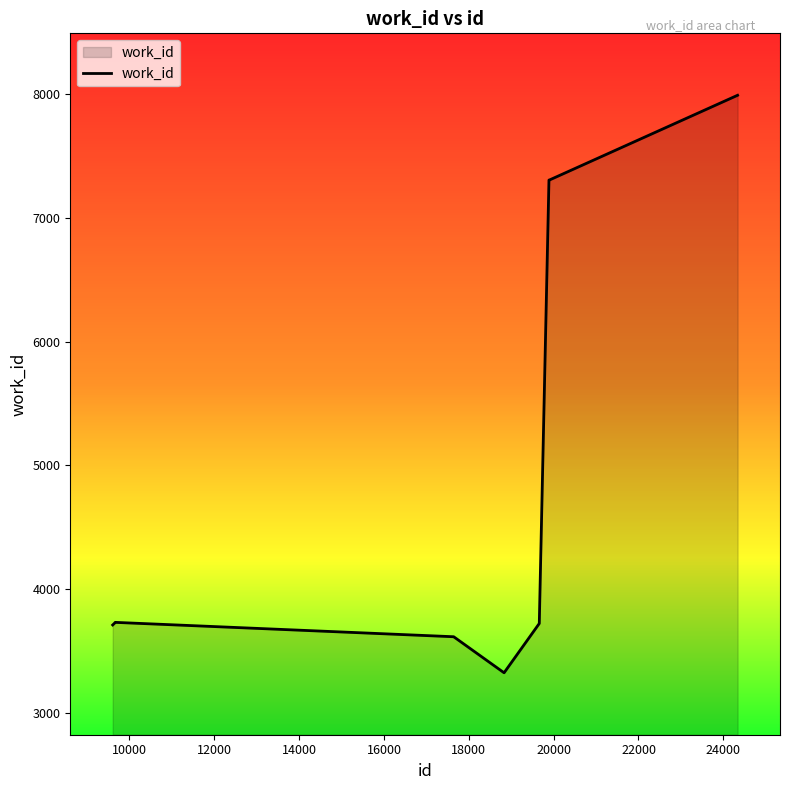

What is the difference between the maximum and minimum values?

4662